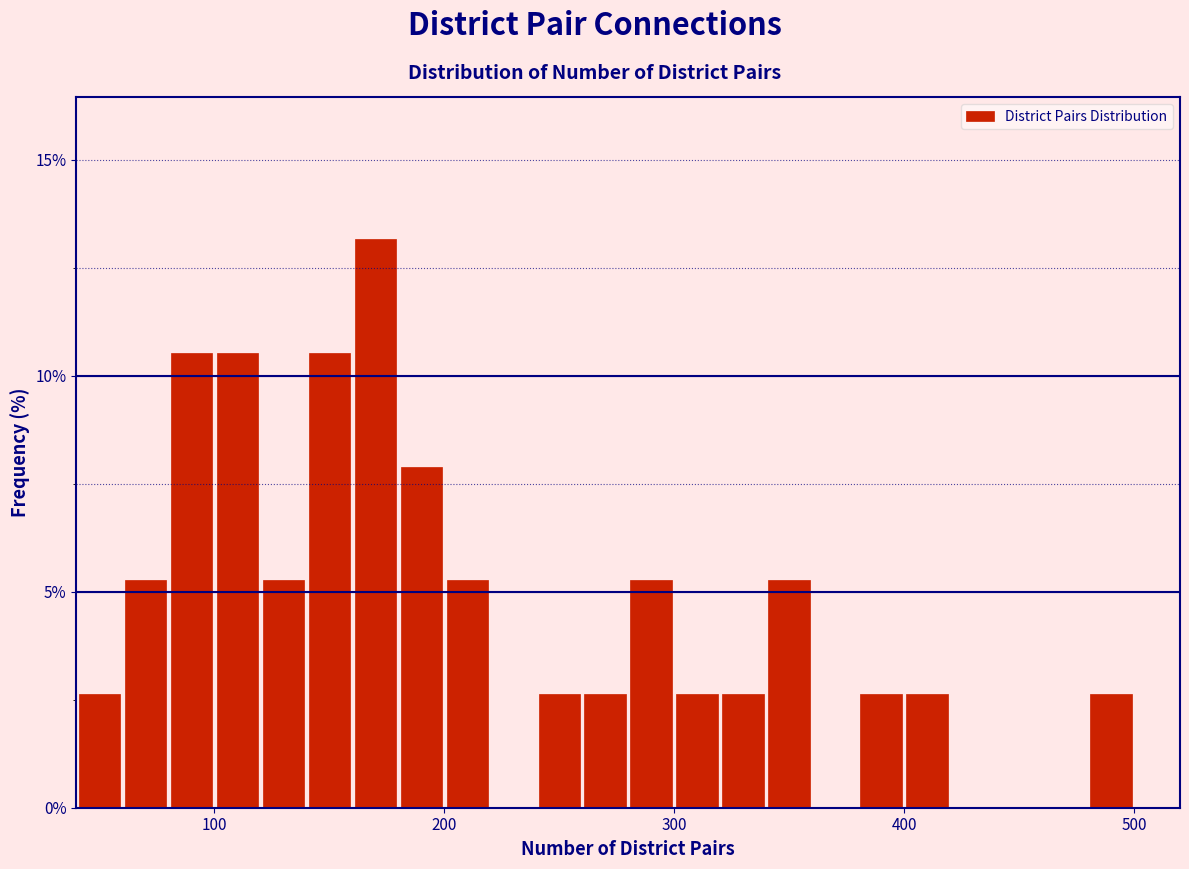

Around what value on the x-axis is the tallest bar? Give the approximate position of its centre, as read against the axis.

170